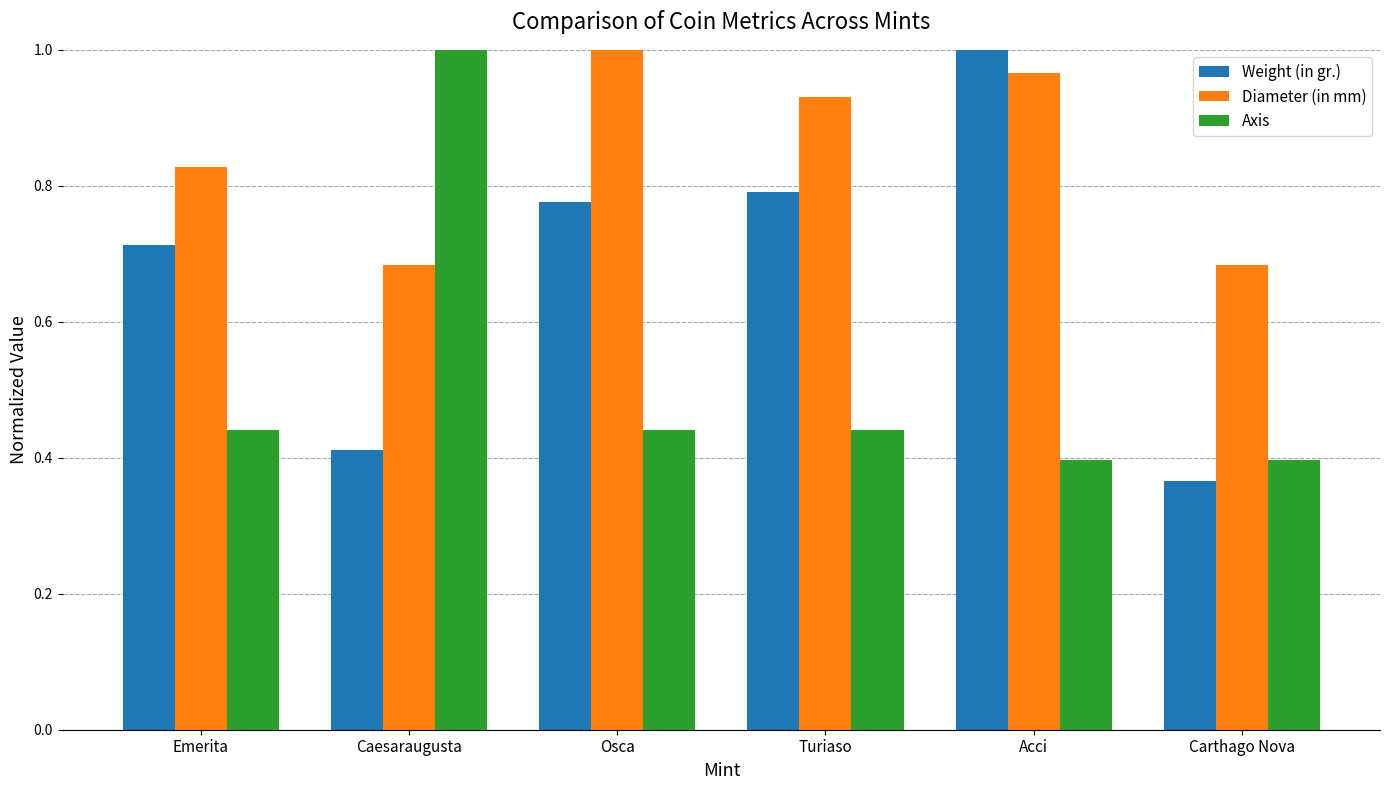

True or false: Axis has a value of 0.4 at Turiaso.

True